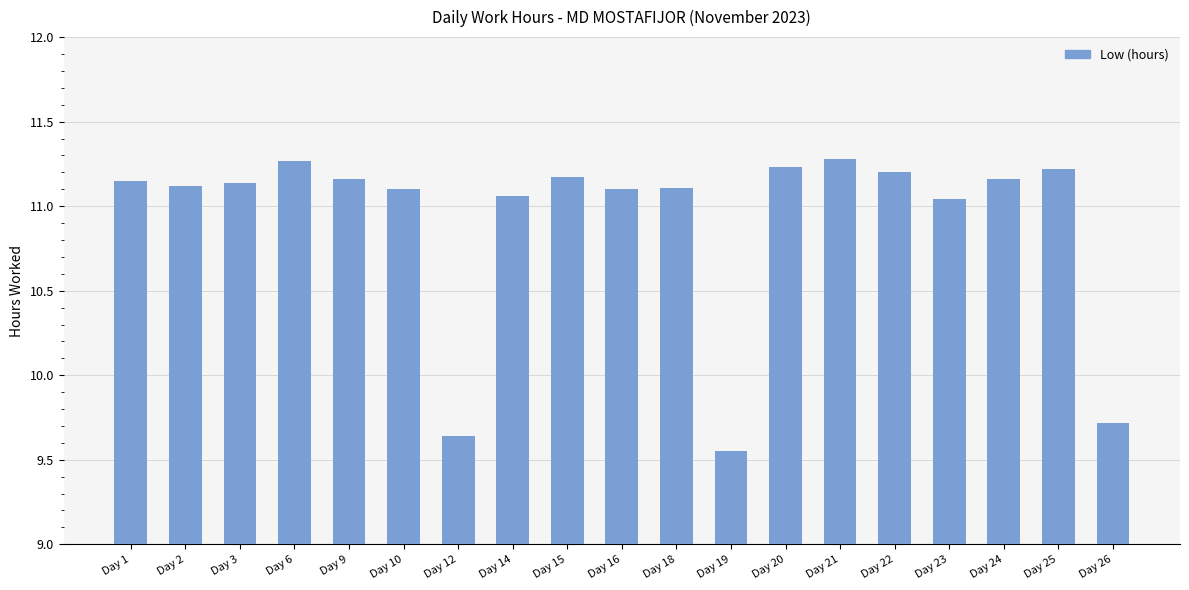

What is the average value?

10.9